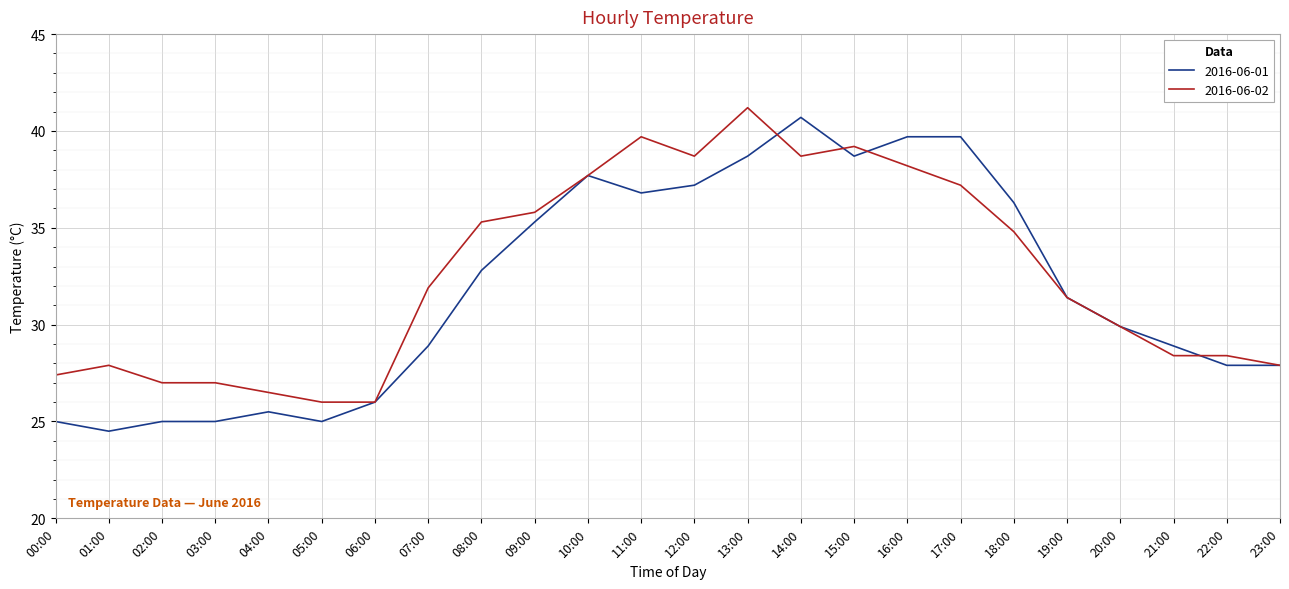

List the series in order of their peak value, lowest first.

2016-06-01, 2016-06-02